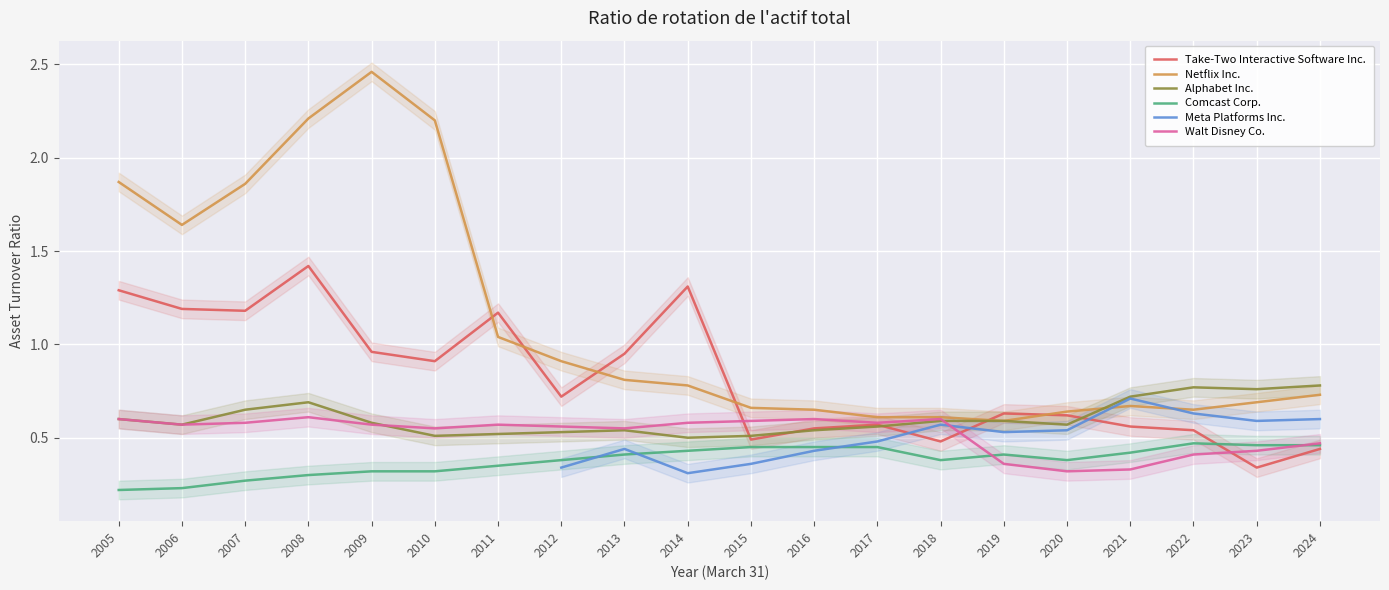

Is the value of Comcast Corp. at 2012 greater than the value of Walt Disney Co. at 2013?

No